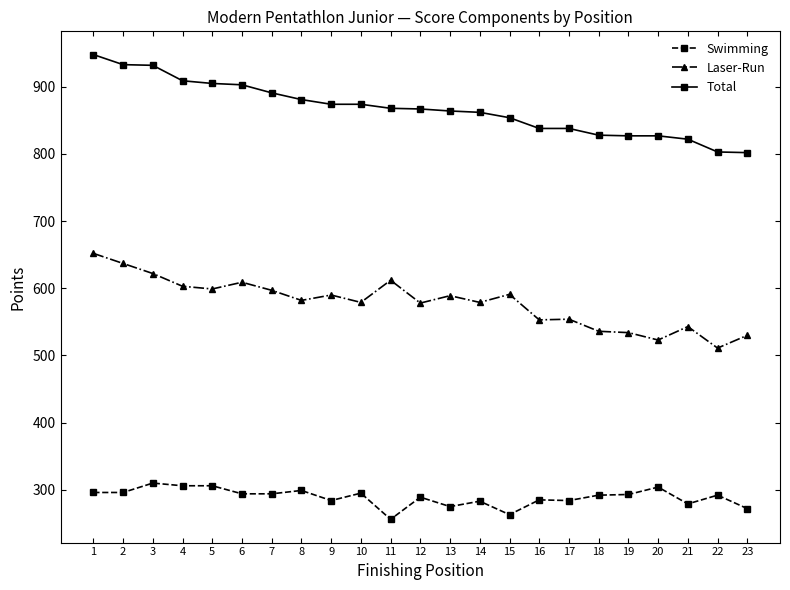

Which series has the largest total across all categories?

Total